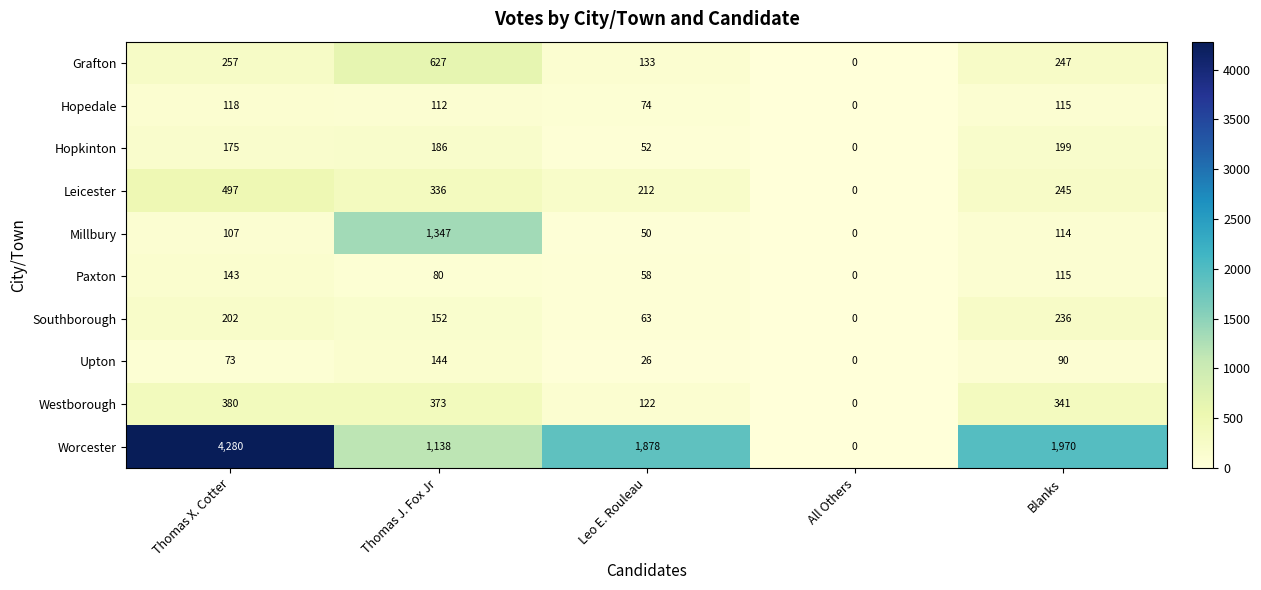

How many Paxton values are between 58 and 115?

3